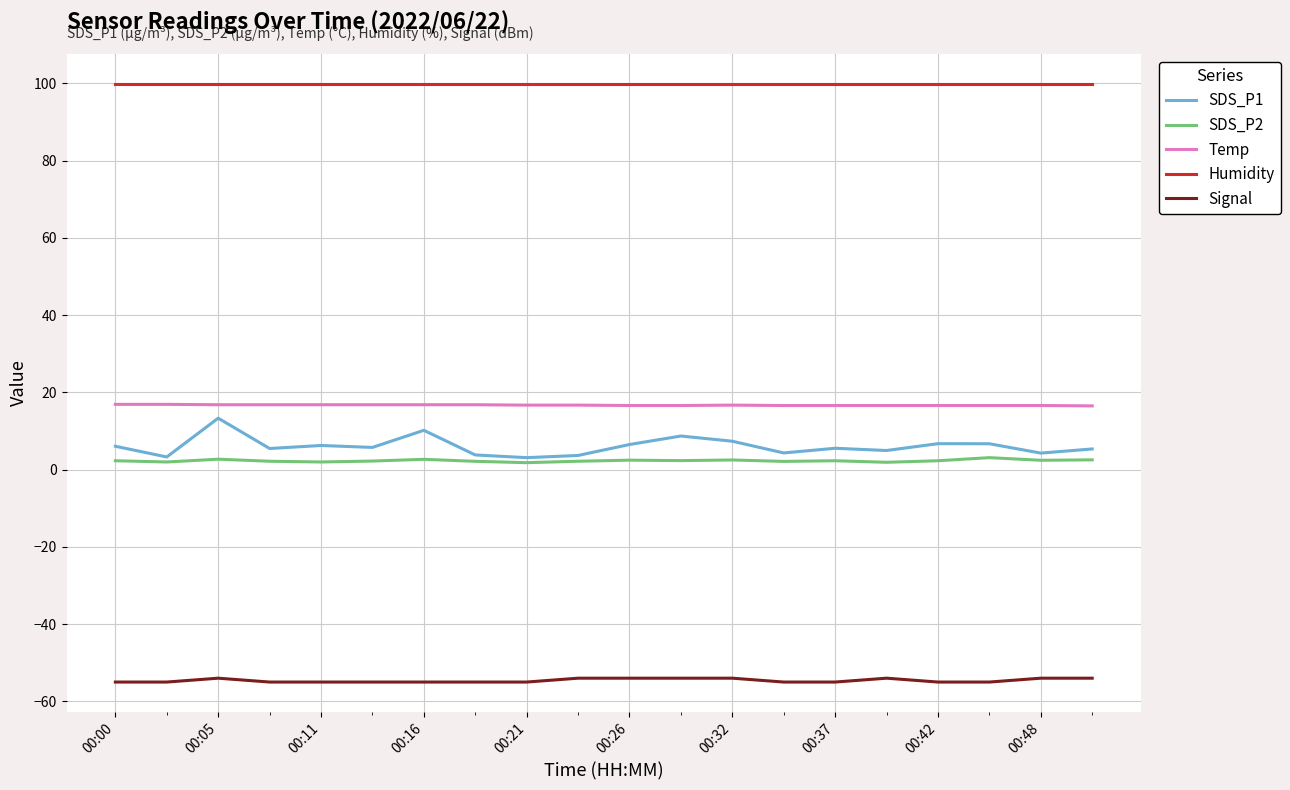

True or false: Temp and Signal cross at least once.

False